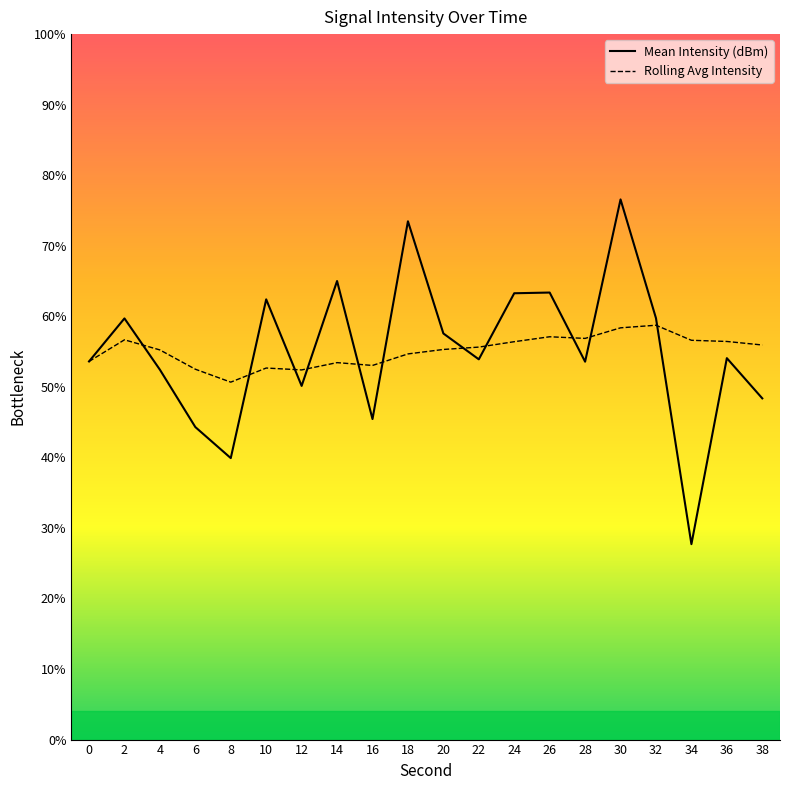

What is the spread (max minus min) of values at 2?

0.9